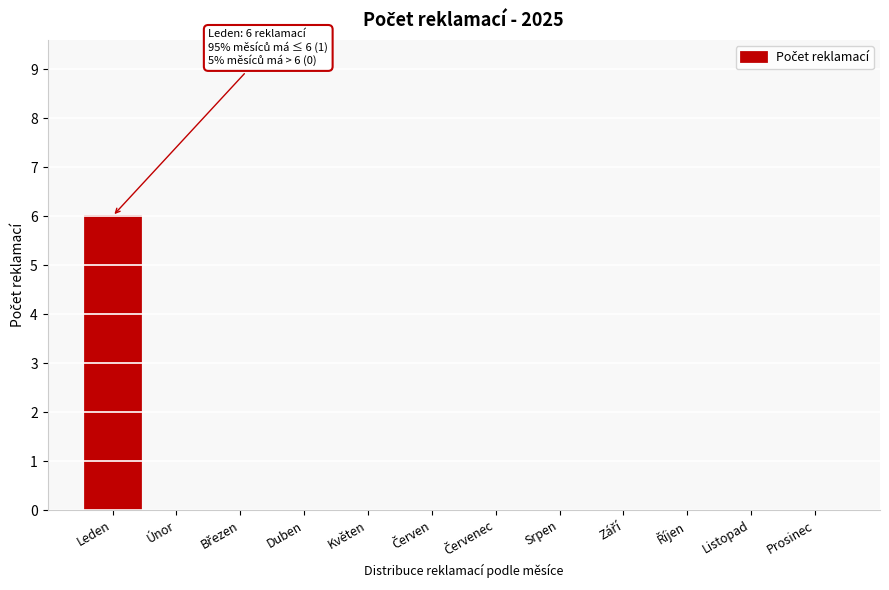

What is the greatest value displayed?

6